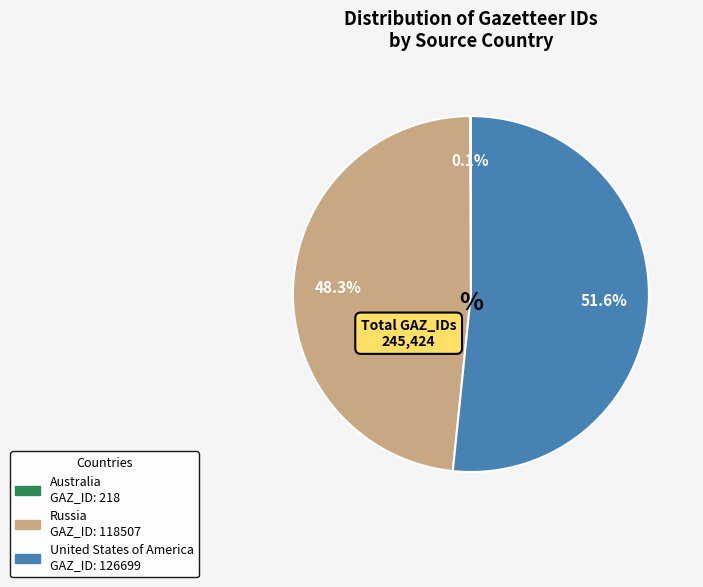

Which category has the biggest portion of the pie?

United States of America